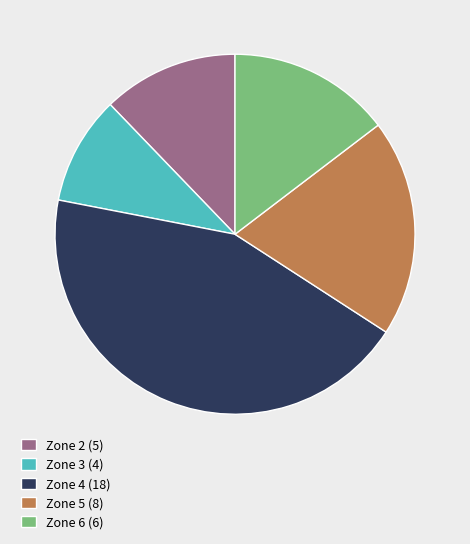

The Zone 6 slice represents 15% of the pie. True or false?

True